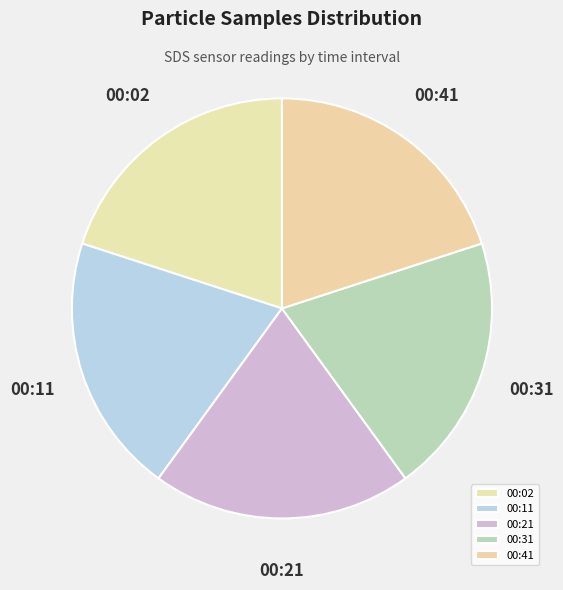

Does any single category account for the majority?

No